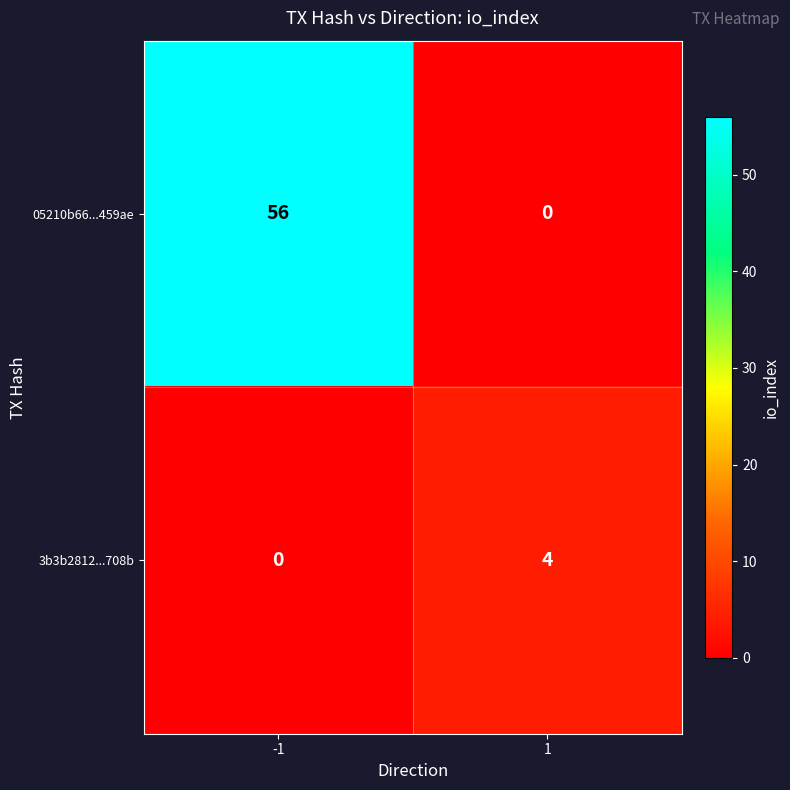

Rank the series by their average value, from highest to lowest.

05210b66...459ae, 3b3b2812...708b